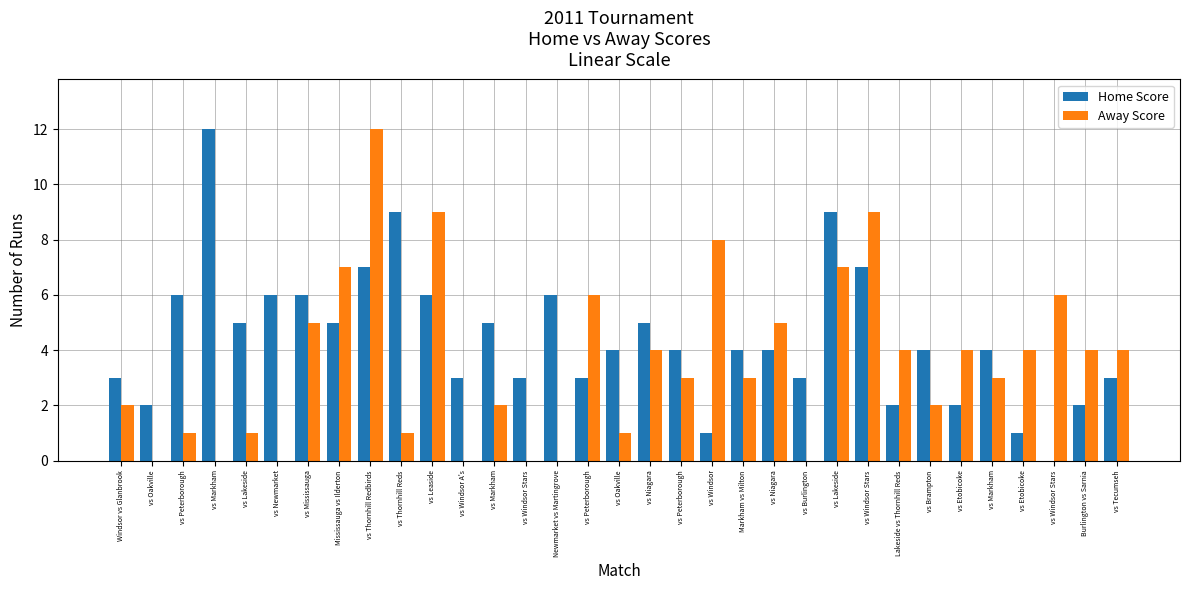

What is the label of the 19th bar from the right?

Newmarket vs Martingrove